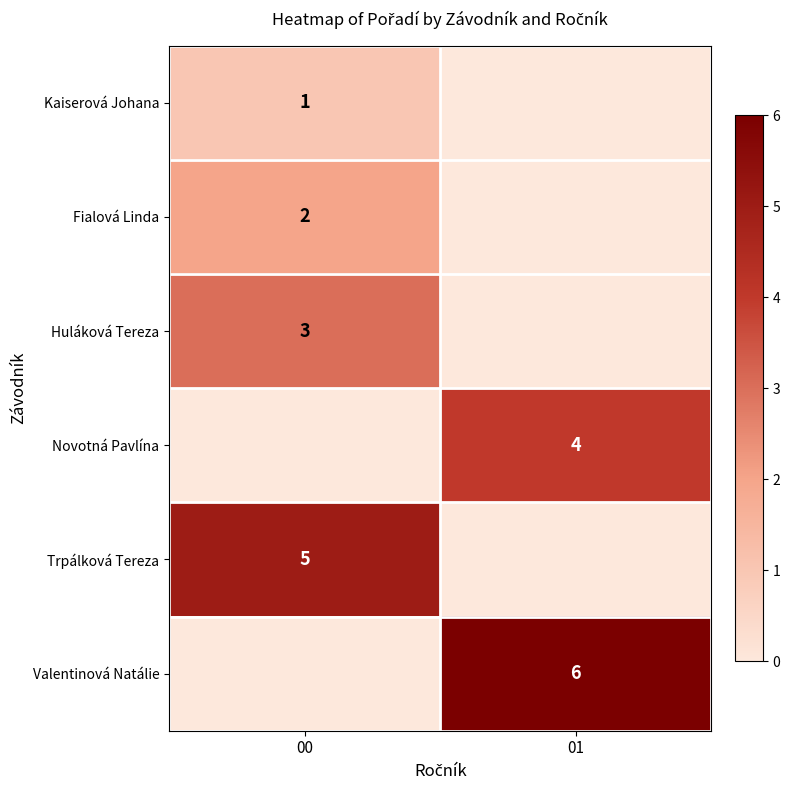

The Huláková Tereza series shows 3 at 00. True or false?

True